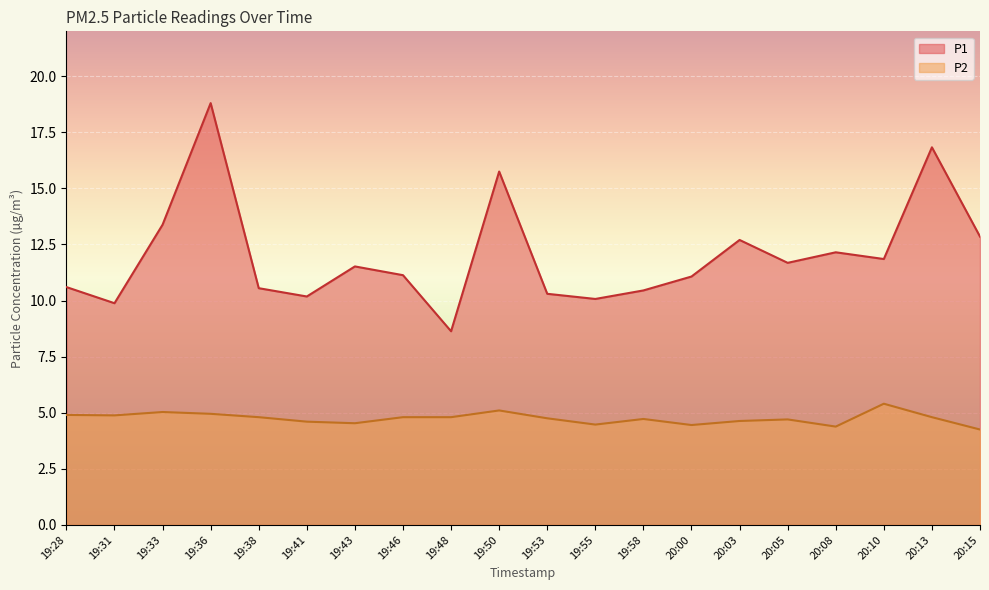

What is the difference between the highest and lowest values at 19:48?

3.8